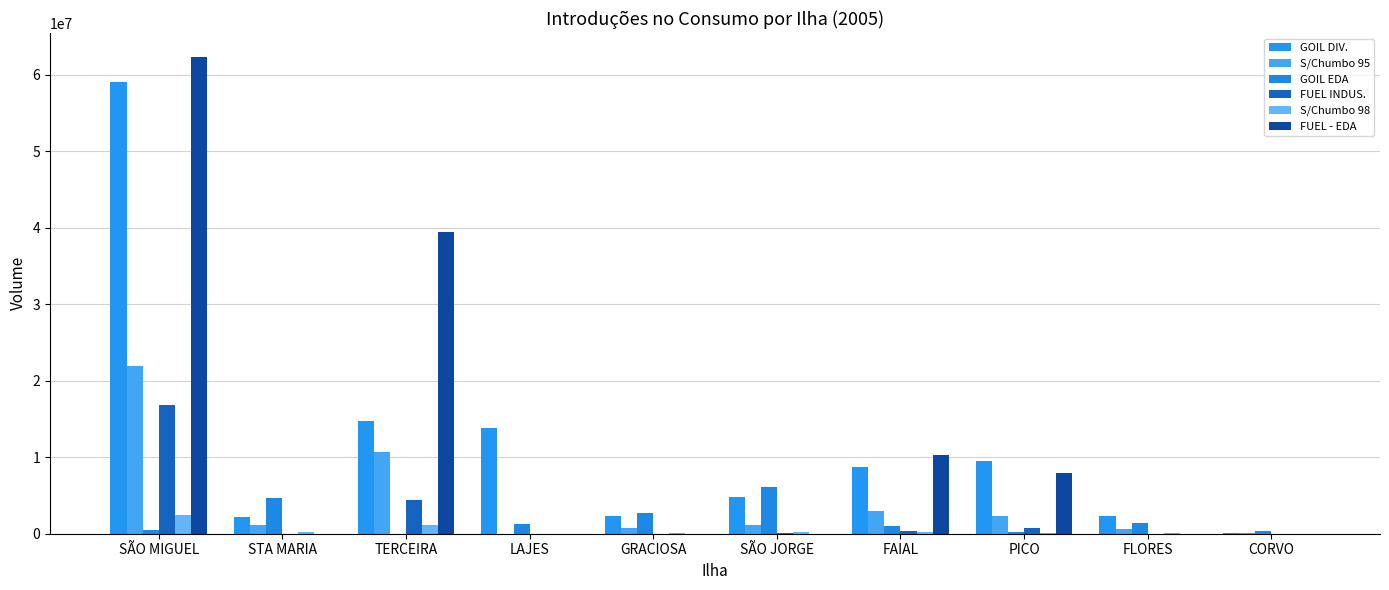

True or false: FUEL INDUS. has a value of 157254 at SÃO JORGE.

True